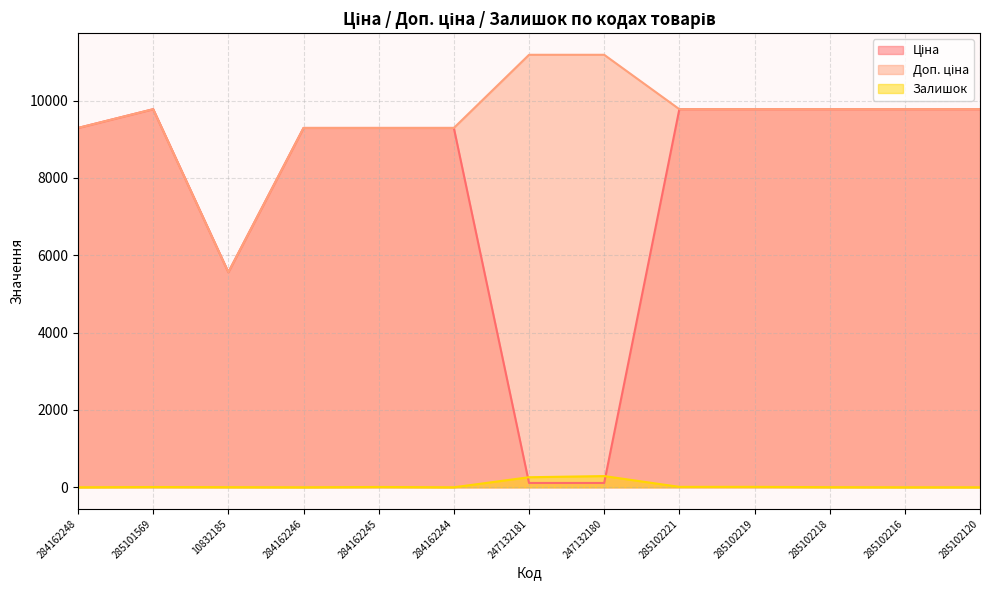

In Доп. ціна, how many points are lower than both neighbors (excluding endpoints)?

1